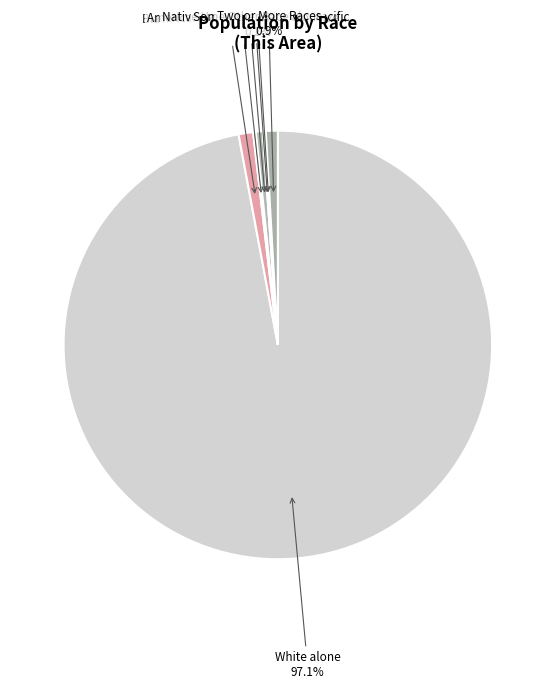

True or false: Asian alone accounts for 1% of the total.

True